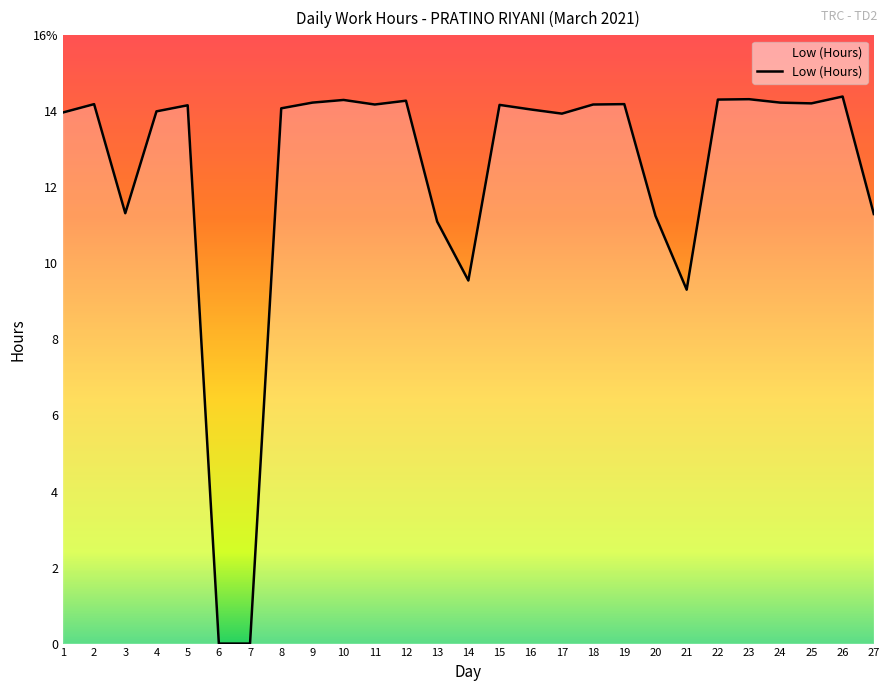

Does the chart have visible grid lines?

No